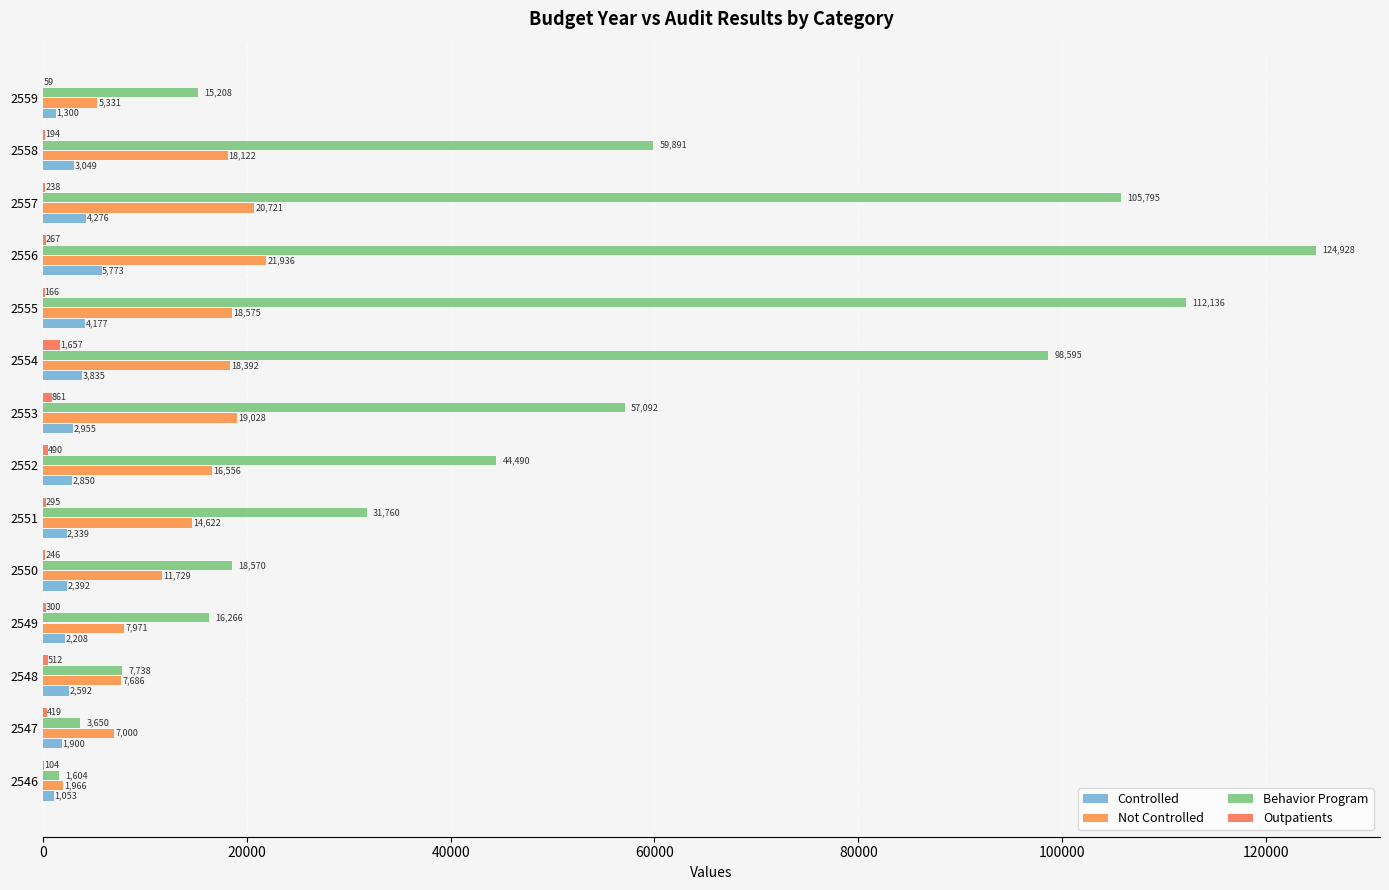

How many series are shown in this chart?

4